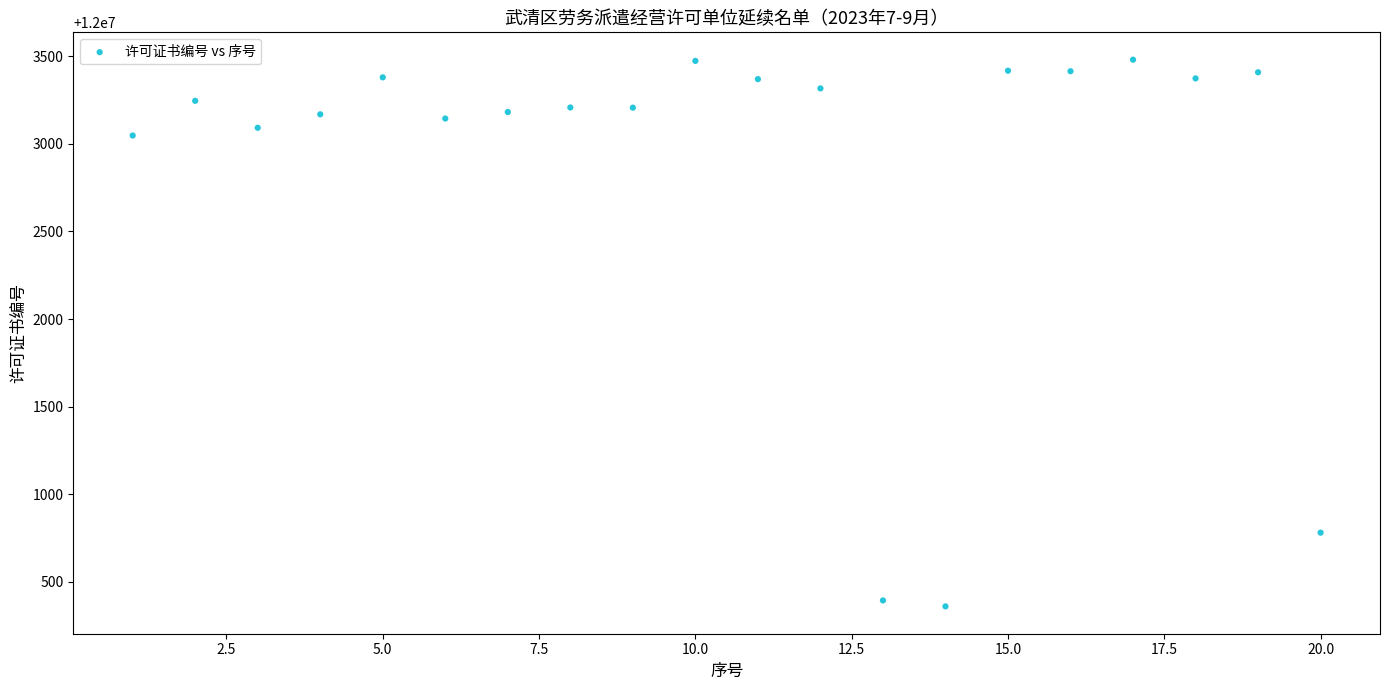

What is the range of X values (max minus min)?

19